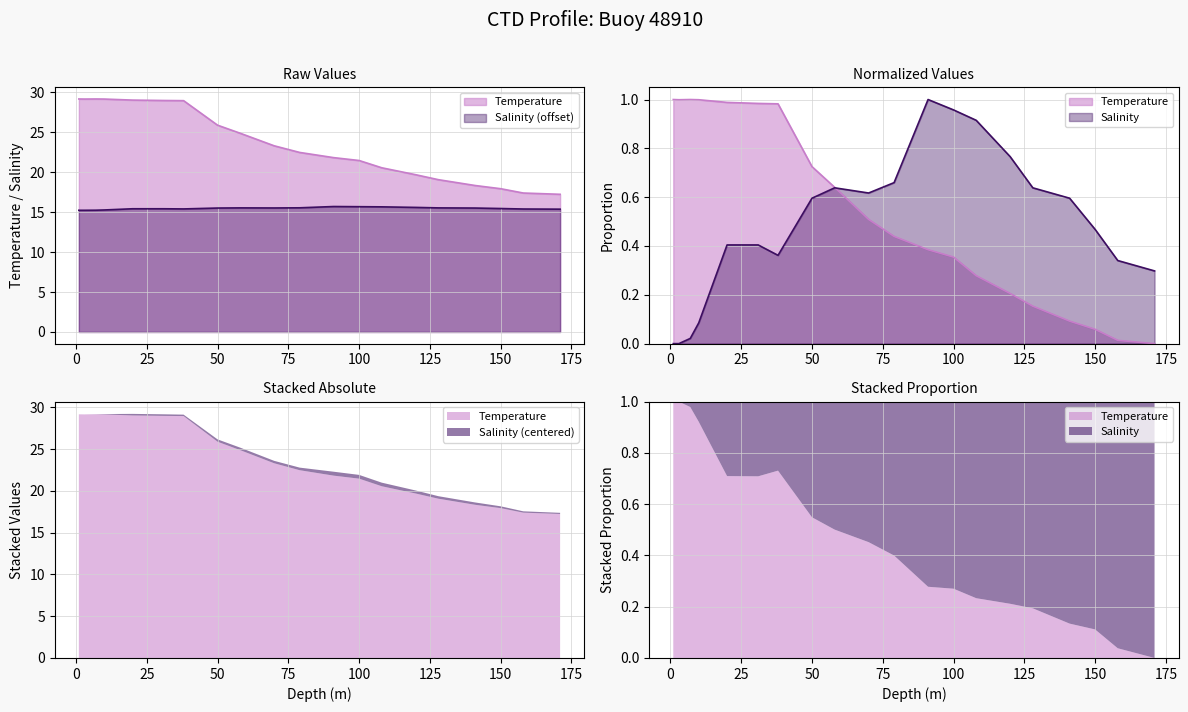

Reading left to right, extract all data points from this chart.

Temperature: 29.2	29.1	29.2	29.1	29.0	29.0	28.9	25.9	24.9	23.3	22.5	21.8	21.5	20.6	19.7	19.1	18.3	17.9	17.4	17.2
Salinity: 15.2	15.2	15.2	15.3	15.4	15.4	15.4	15.5	15.5	15.5	15.5	15.7	15.7	15.7	15.6	15.5	15.5	15.4	15.4	15.4